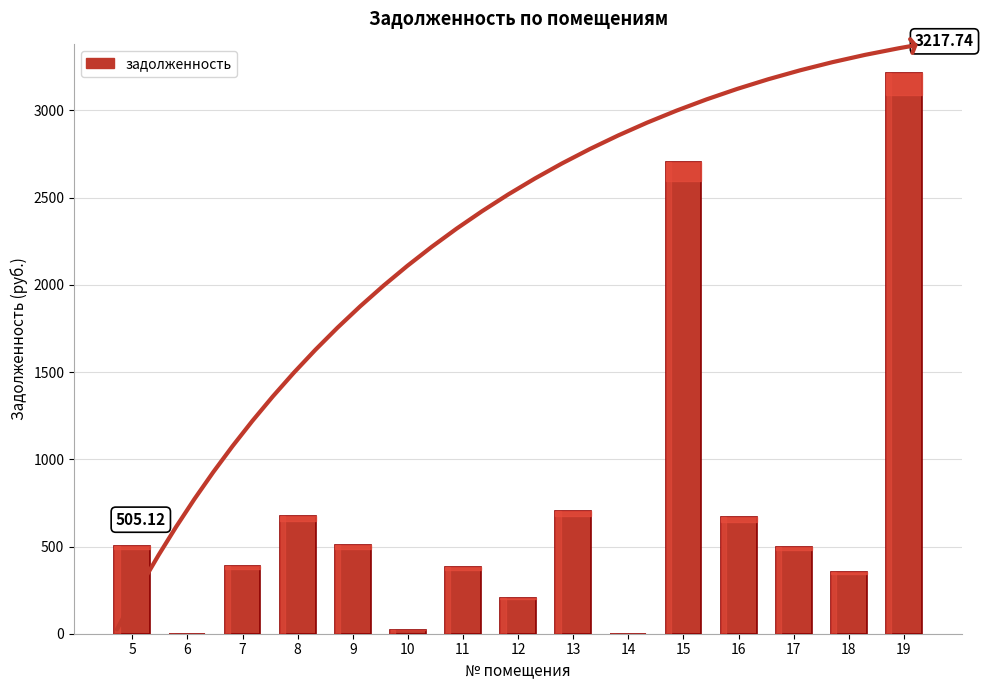

What is the sum of all values?

10828.7